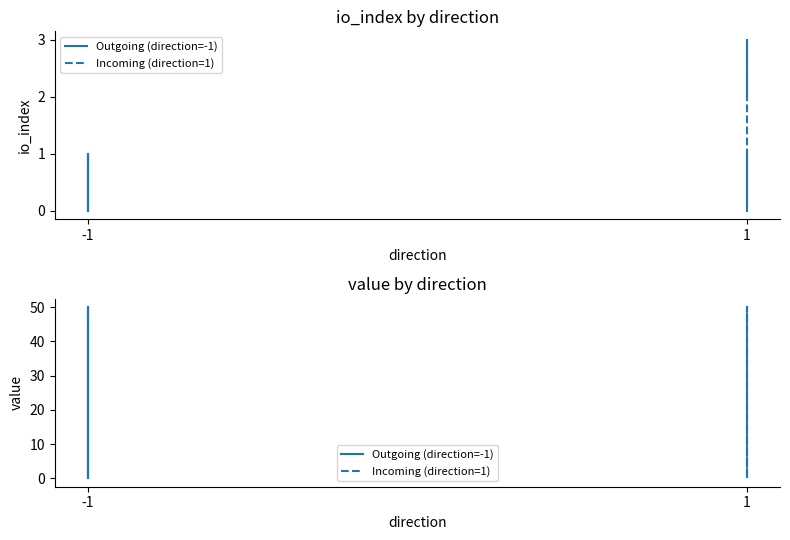

Does the chart have visible grid lines?

No